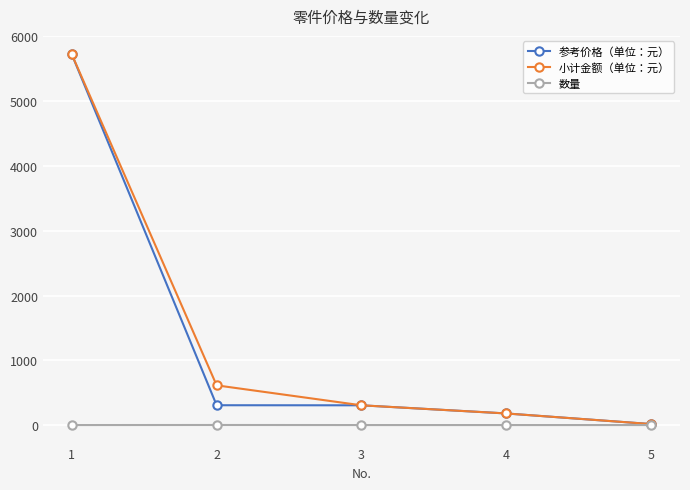

What is the greatest value displayed?

5720.0